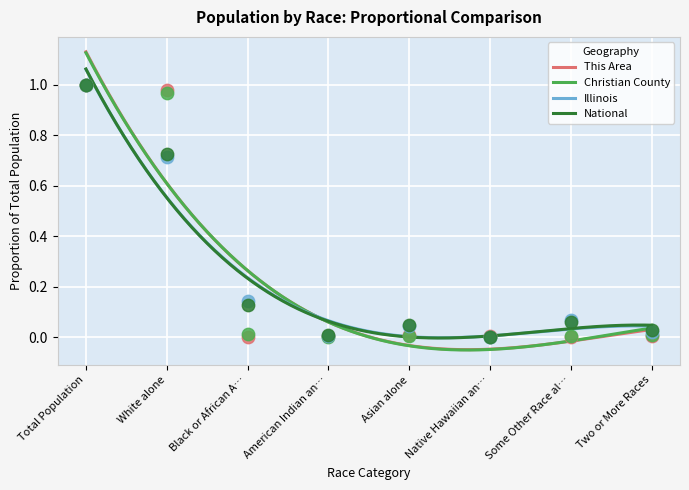

Which series has the widest spread of Y values?

This Area